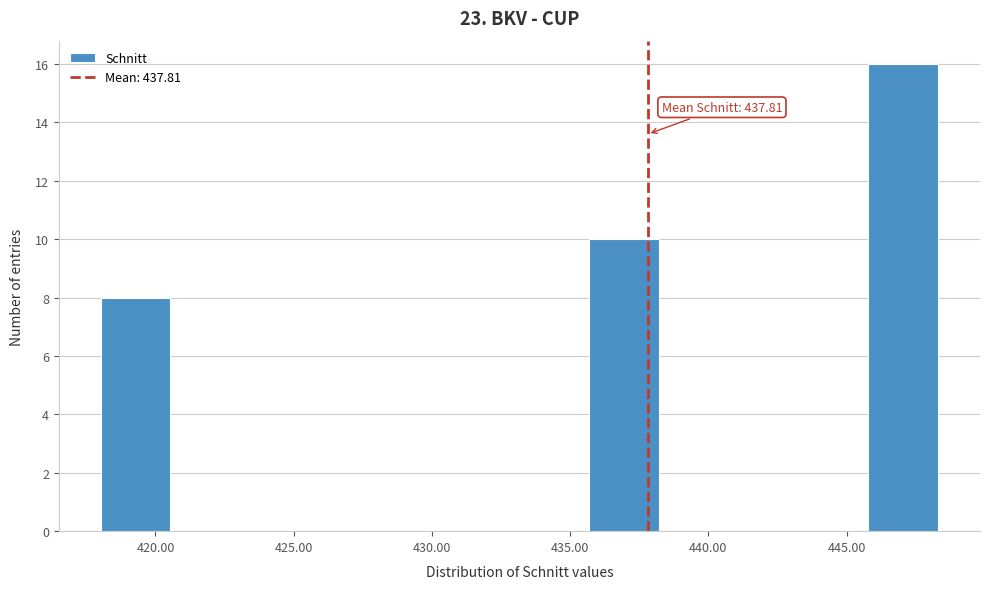

Which range on the x-axis has the tallest bar?

446.0 to 448.5